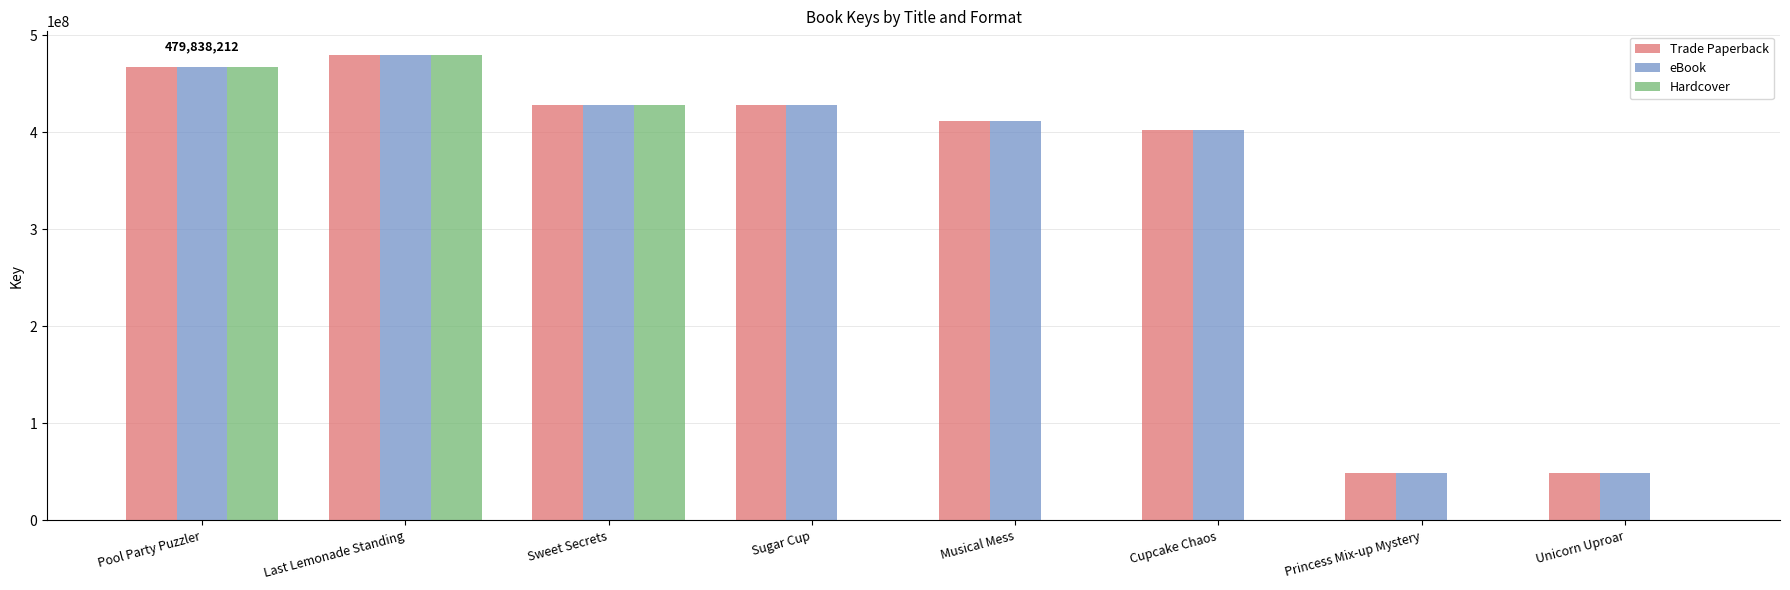

True or false: Hardcover has a value of -332593569 at Unicorn Uproar.

False